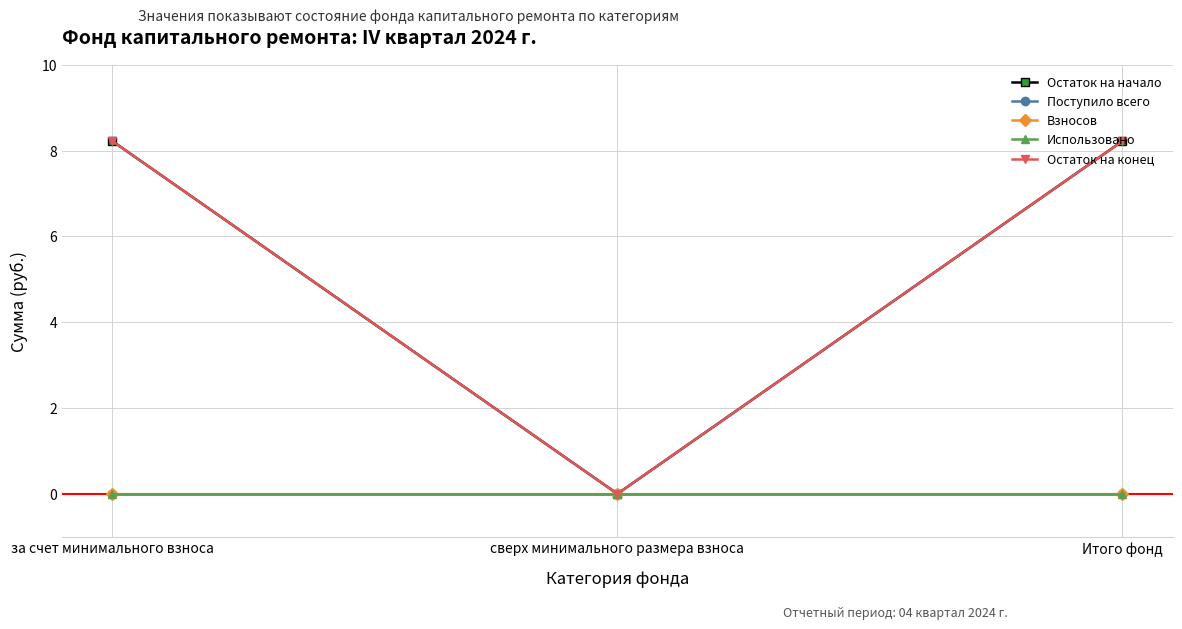

Which series has the widest spread of values?

Остаток на начало